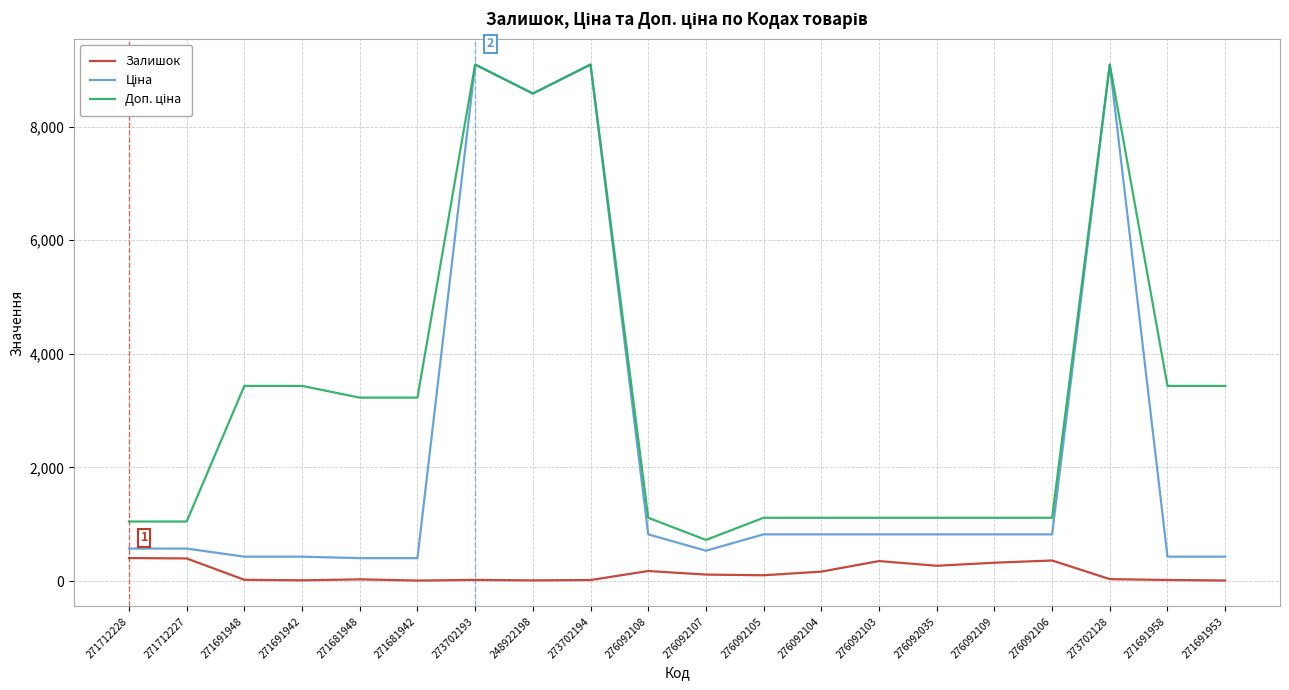

True or false: Залишок has a value of 19.0 at 271691958.

True